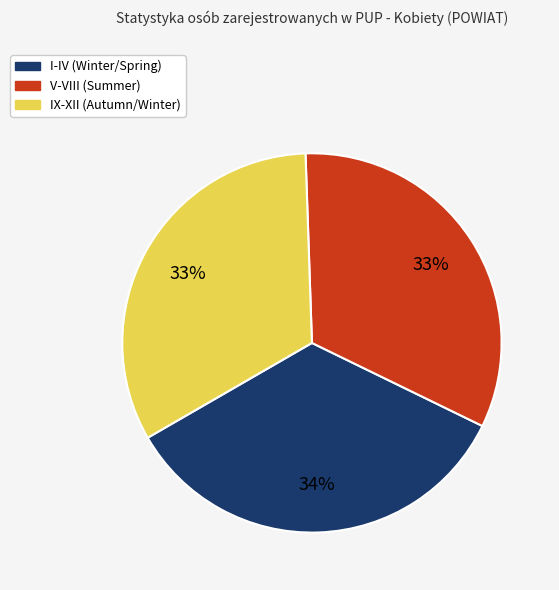

To the nearest percent, what percentage of the pie is I-IV (Winter/Spring)?

34%